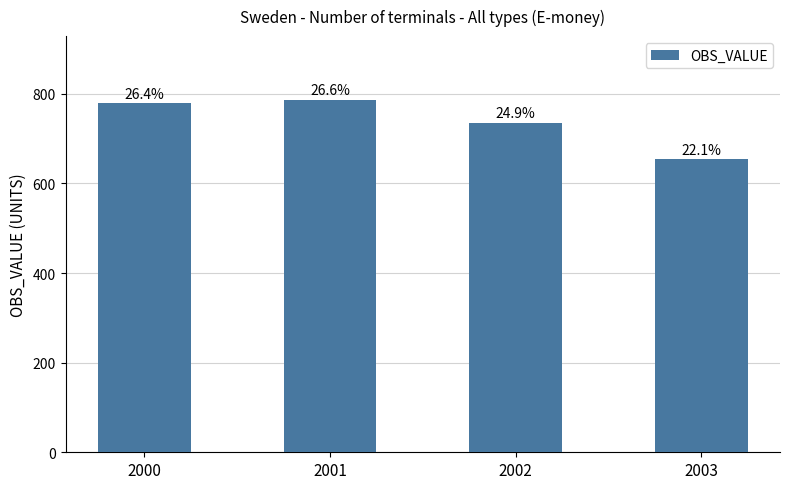

How many bars are there in total?

4